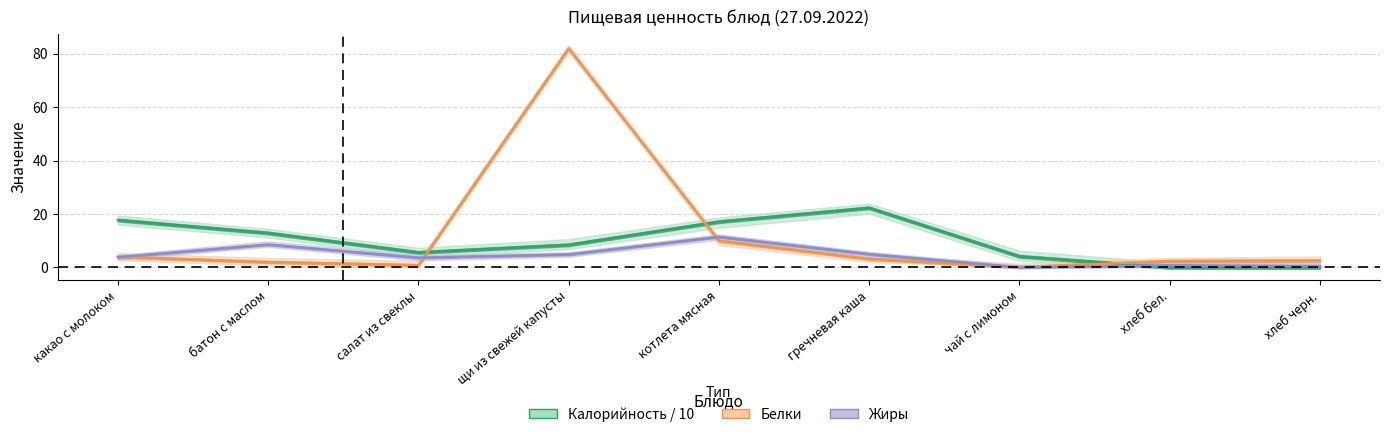

The value of Жиры at щи из свежей капусты is 6.5. True or false?

False